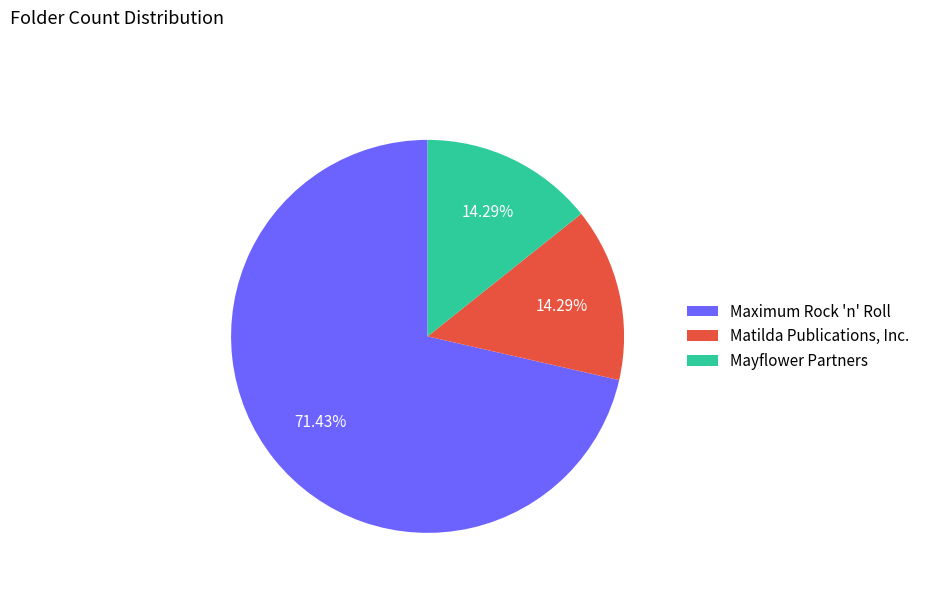

Combined, what portion of the pie is Maximum Rock 'n' Roll and Matilda Publications, Inc.?

85.7%